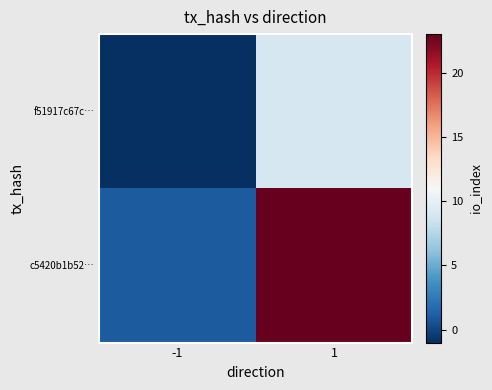

What is the difference between the highest and lowest values at 1?

14